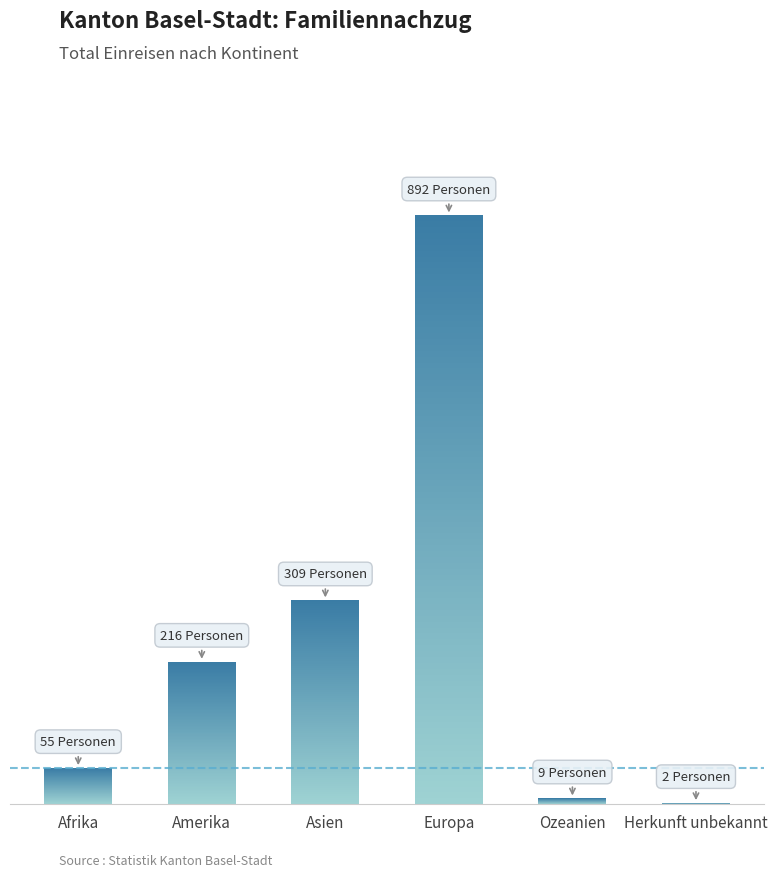

Approximately how many times larger is the value at Amerika compared to Asien?

0.7